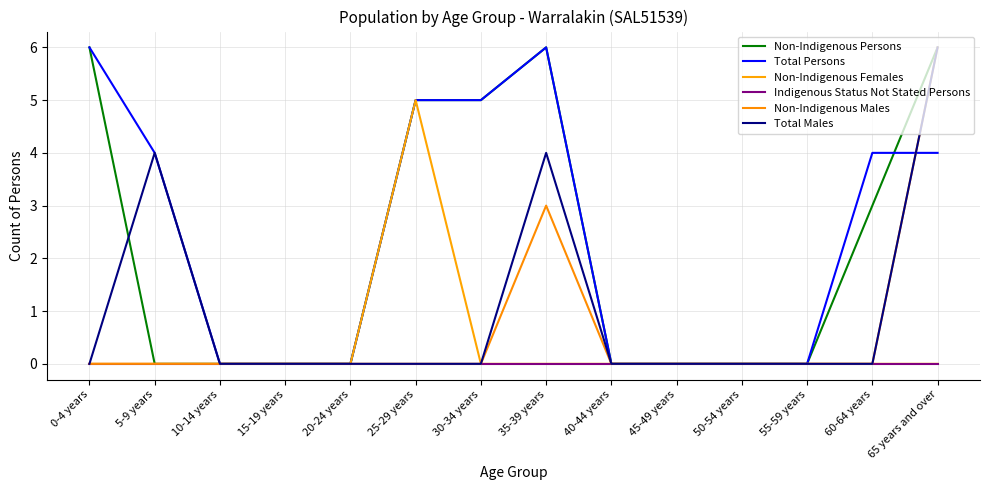

Which has a higher value, 50-54 years or 55-59 years?

50-54 years